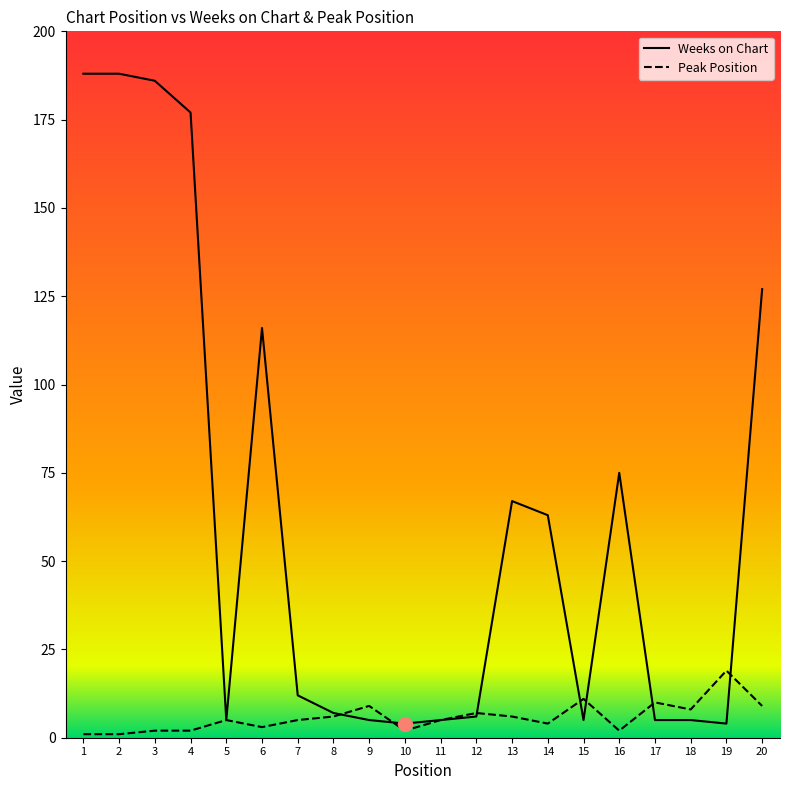

Between 4 and 19, which series saw the biggest shift?

Weeks on Chart